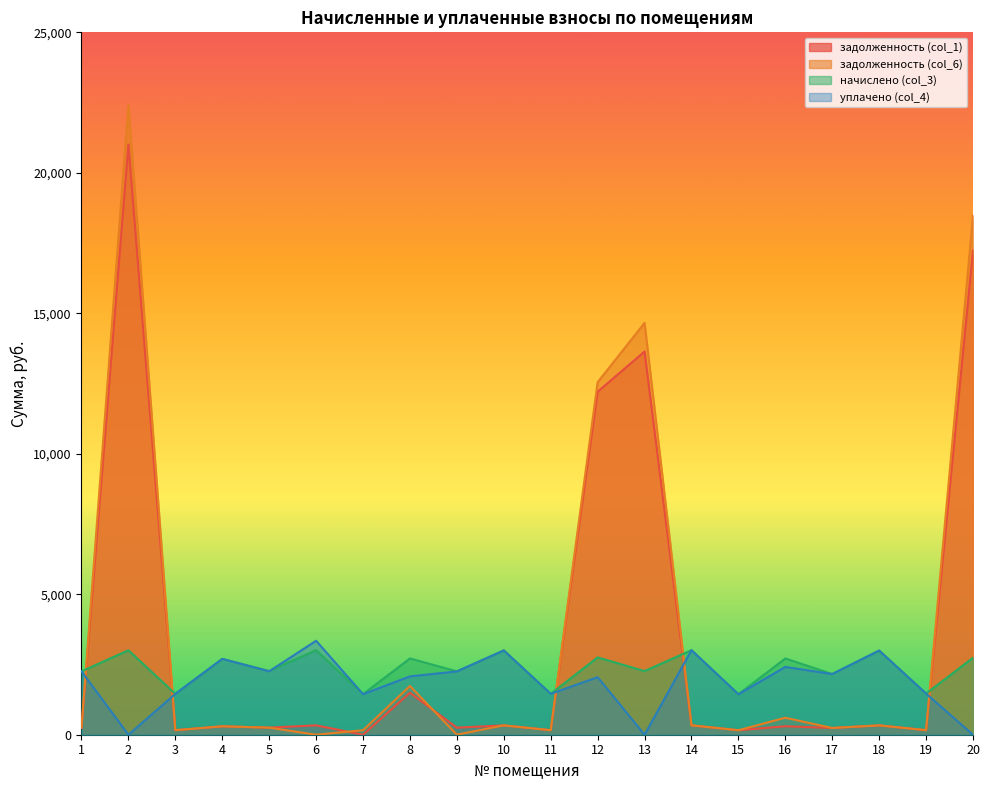

How many lines are shown in the chart?

4